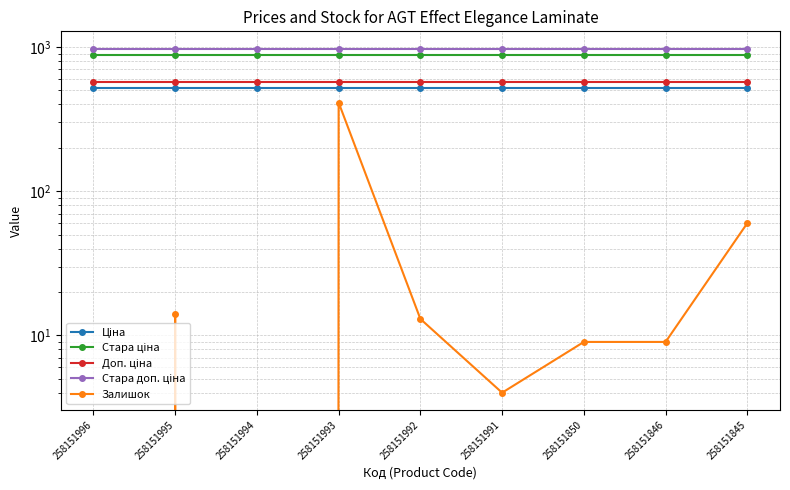

Reading left to right, what are all the values shown in this chart?

Ціна: 515.8	515.8	515.8	515.8	515.8	515.8	515.8	515.8	515.8
Стара ціна: 881.1	881.1	881.1	881.1	881.1	881.1	881.1	881.1	881.1
Доп. ціна: 571.0	571.0	571.0	571.0	571.0	571.0	571.0	571.0	571.0
Стара доп. ціна: 976.1	976.1	976.1	976.1	976.1	976.1	976.1	976.1	976.1
Залишок: 0.0	14.0	0.0	412.0	13.0	4.0	9.0	9.0	60.0